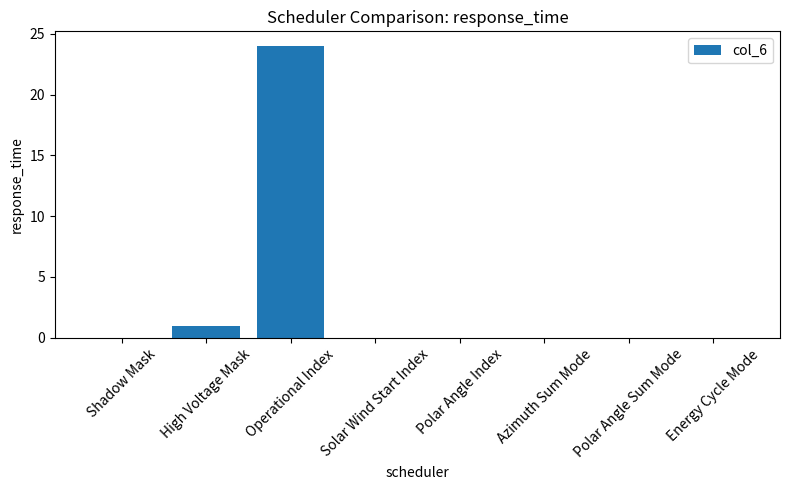

Between High Voltage Mask and Operational Index, which is larger?

Operational Index